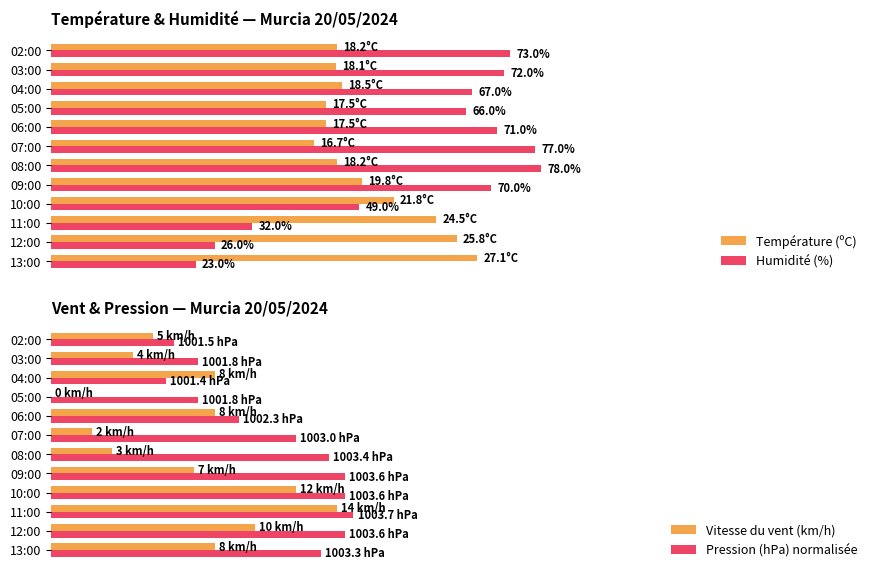

Does the chart contain any negative values?

No